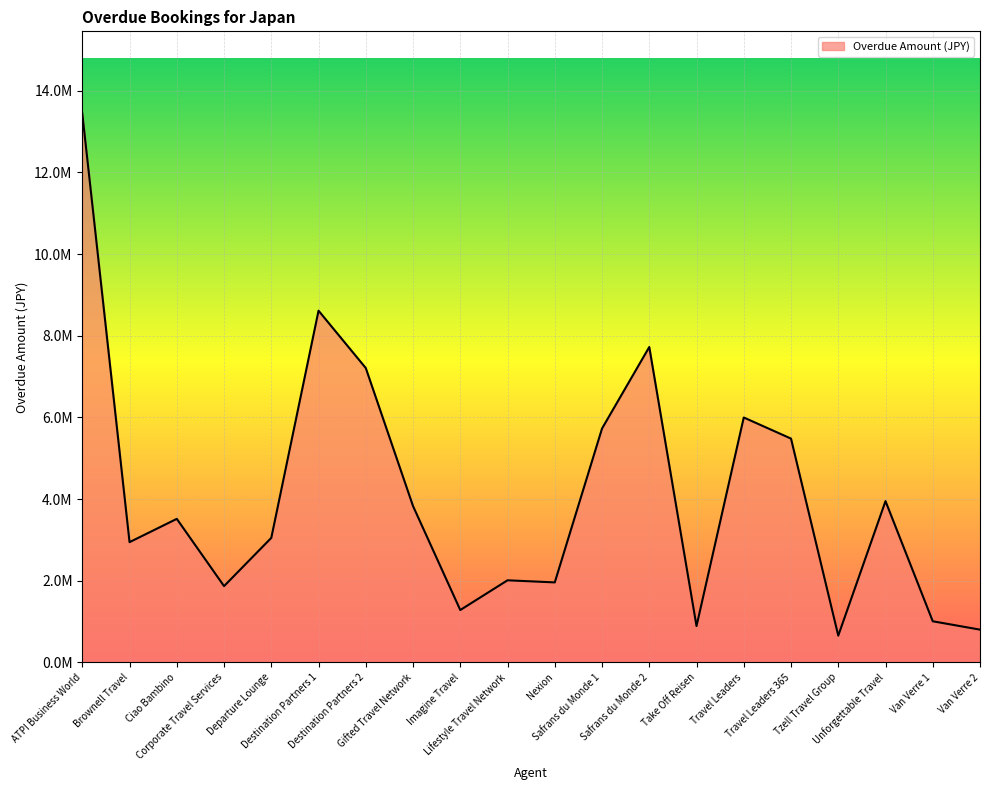

True or false: the data shows 656300.0 at Tzell Travel Group.

True